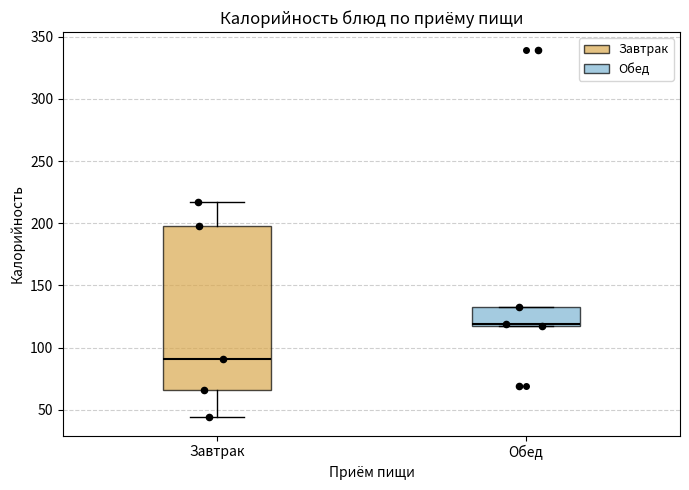

Which box is the tallest, from its lower edge to its upper edge?

Завтрак